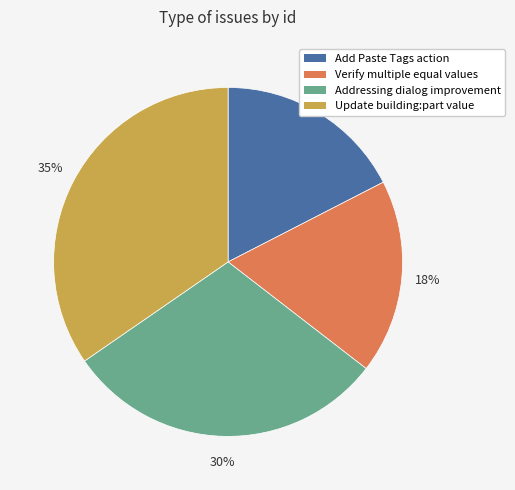

Does any single category account for the majority?

No